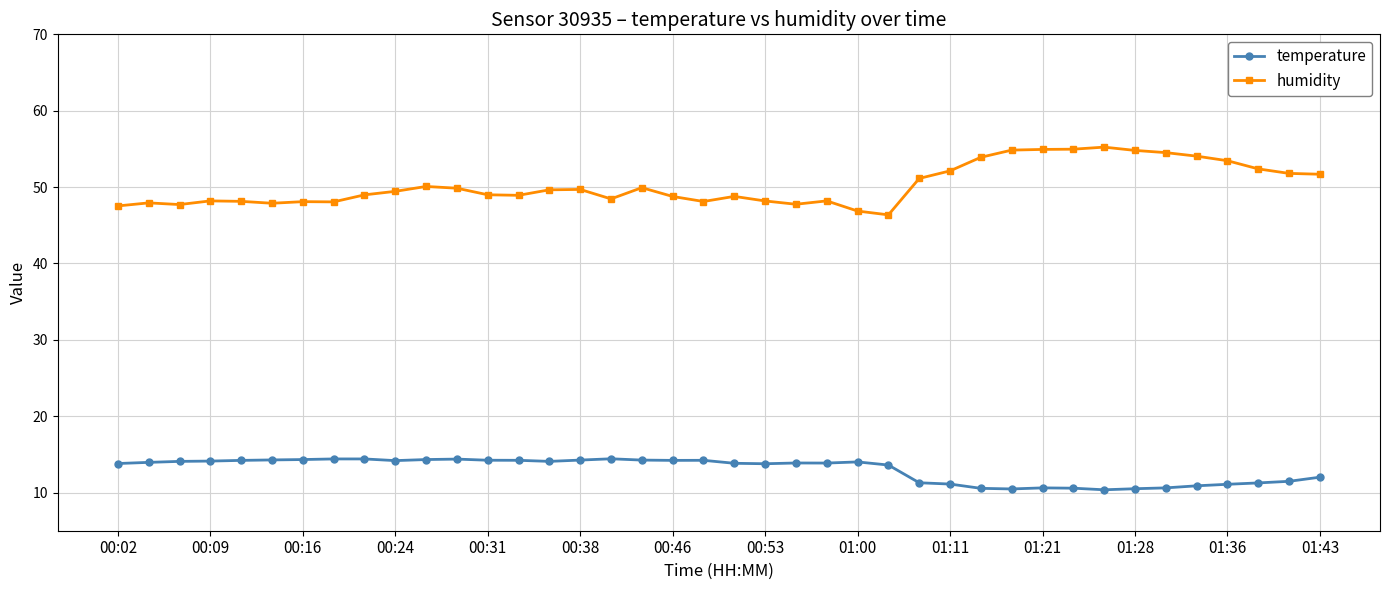

Count the number of categories in the chart.

40